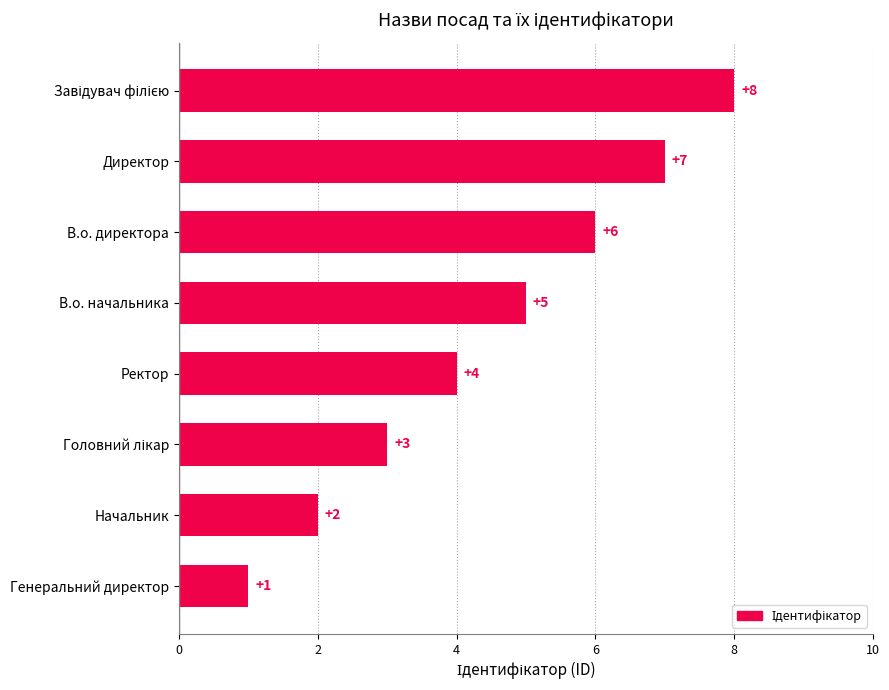

At which label is the value closest to 4?

Ректор